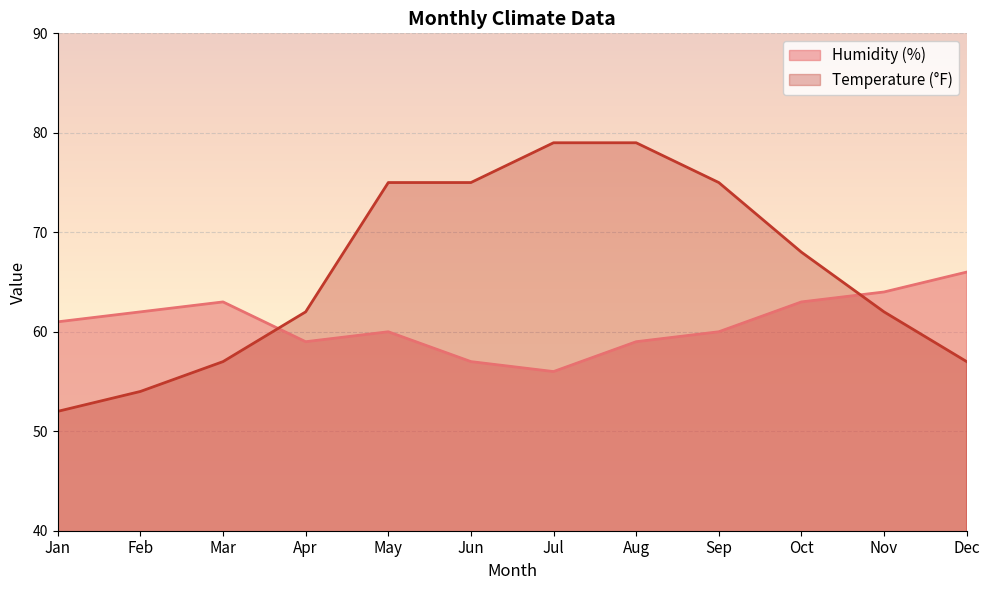

Reading left to right, what are all the values shown in this chart?

Humidity (%): Jan=61	Feb=62	Mar=63	Apr=59	May=60	Jun=57	Jul=56	Aug=59	Sep=60	Oct=63	Nov=64	Dec=66
Temperature (°F): Jan=52	Feb=54	Mar=57	Apr=62	May=75	Jun=75	Jul=79	Aug=79	Sep=75	Oct=68	Nov=62	Dec=57